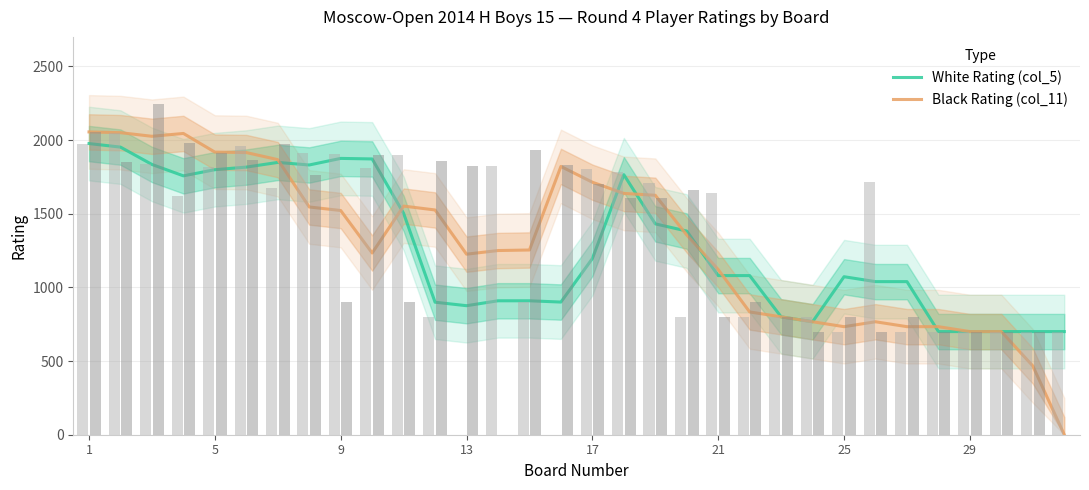

How many bars are there in total?

64